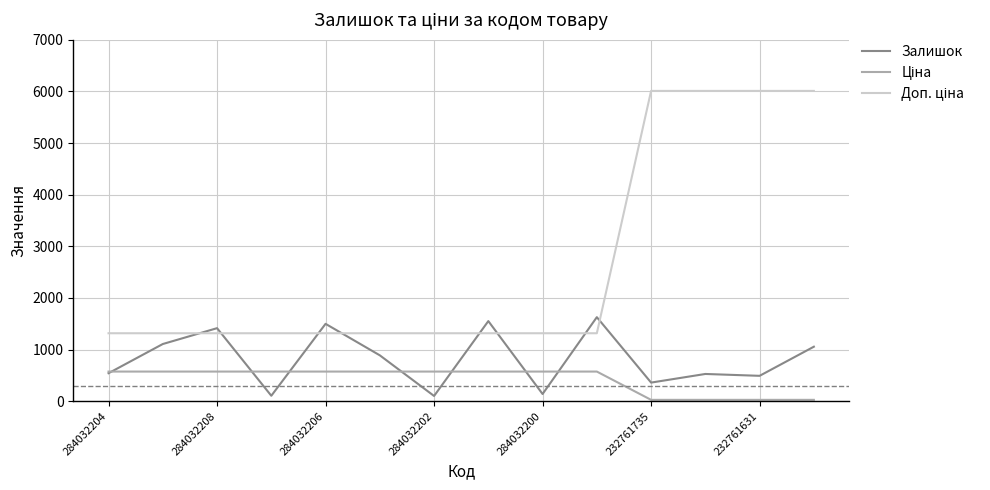

At how many categories does at least one series exceed 338?

14